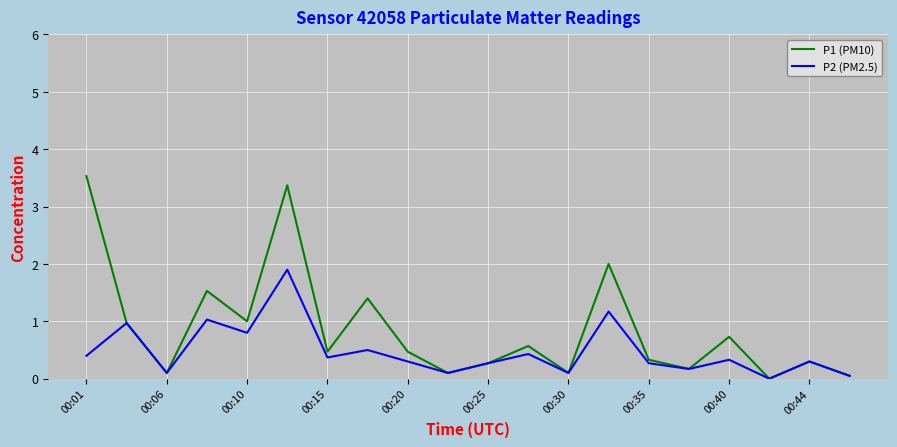

Which series has the widest spread of values?

P1 (PM10)